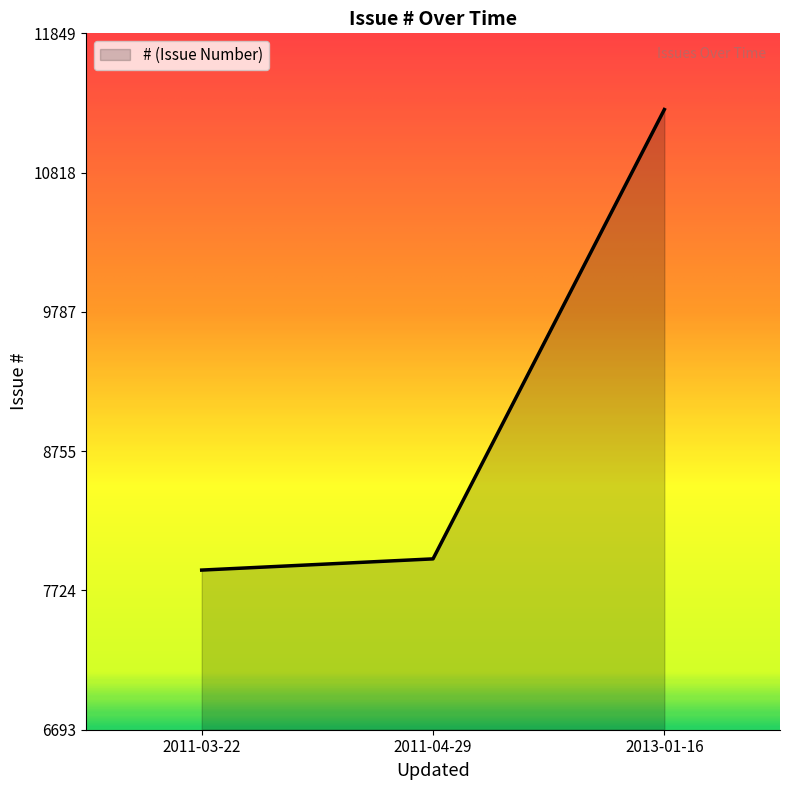

Which has a higher value, 2013-01-16 or 2011-04-29?

2013-01-16